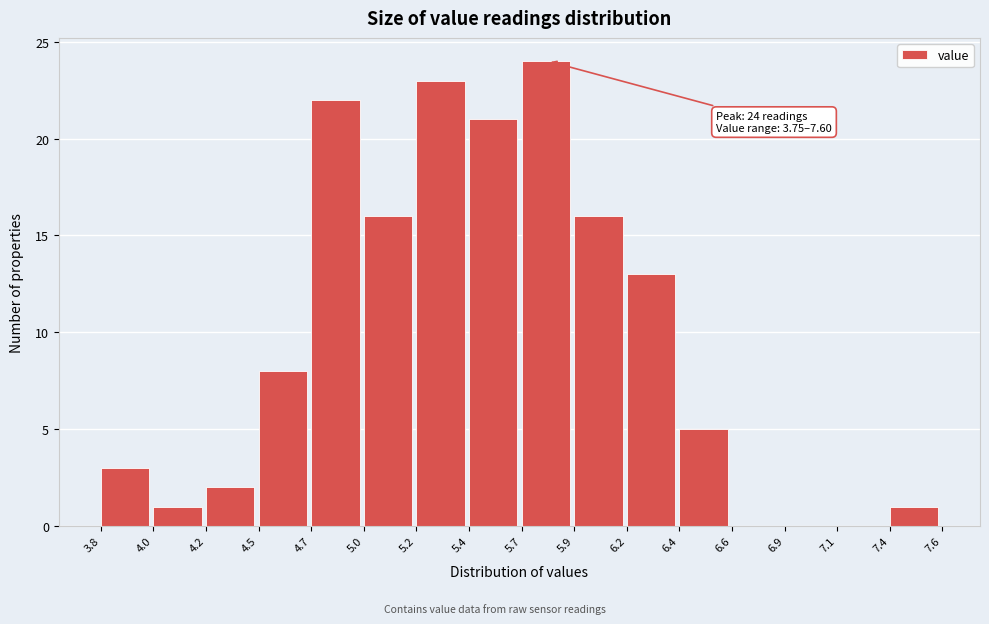

Reading left to right, list all the values displayed in this chart.

3.8=3	4.0=1	4.2=2	4.5=8	4.7=22	5.0=16	5.2=23	5.4=21	5.7=24	5.9=16	6.2=13	6.4=5	6.6=0	6.9=0	7.1=0	7.4=1